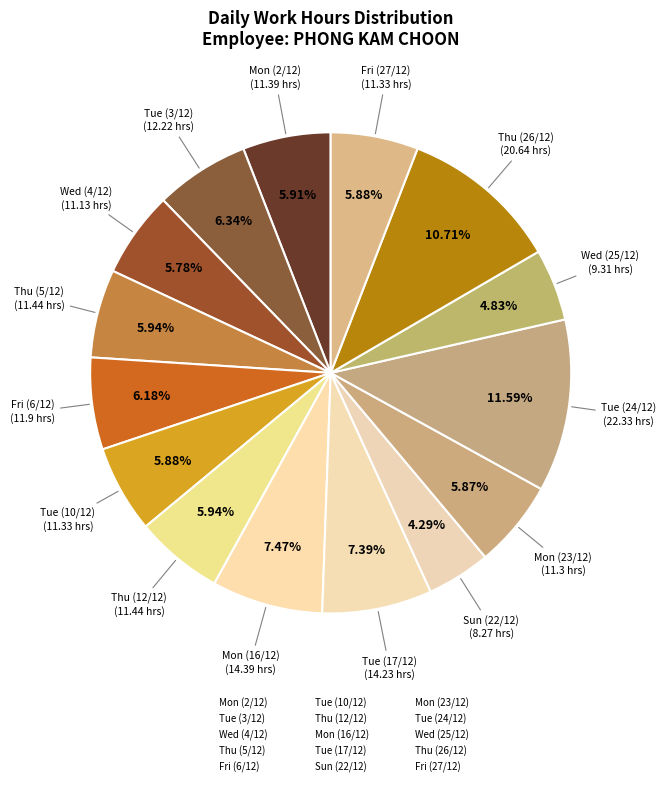

Is it true that Tue (3/12) is 1% of the pie?

False